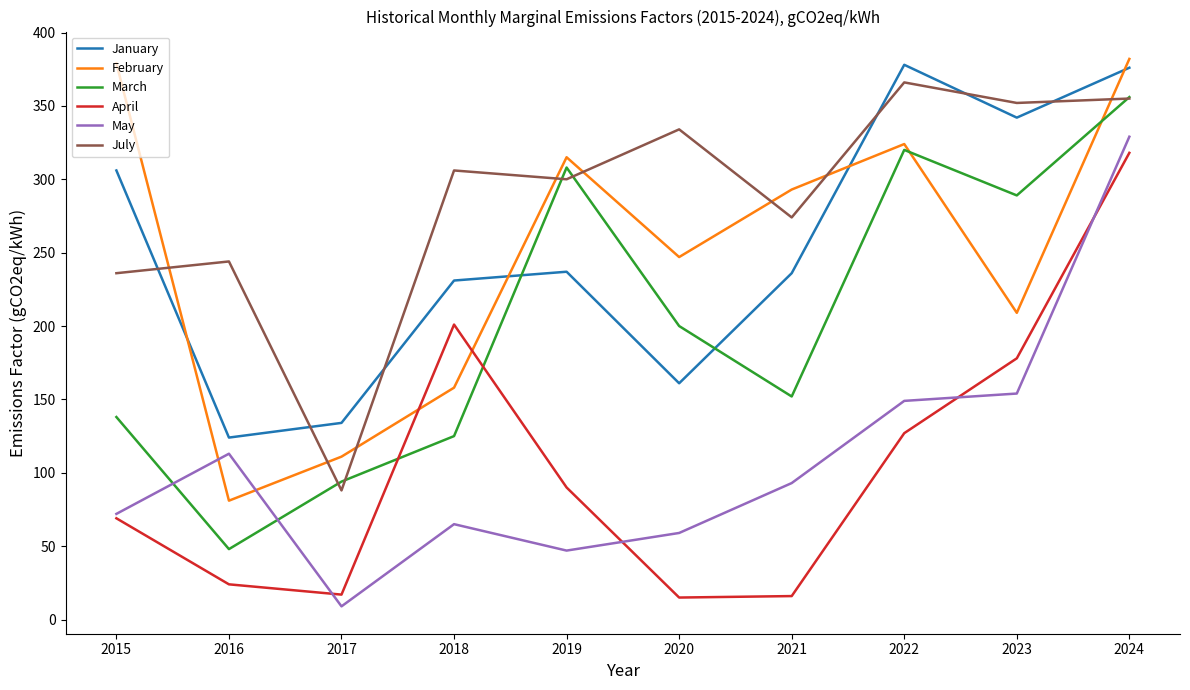

Is the value of July at 2018 greater than the value of February at 2015?

No